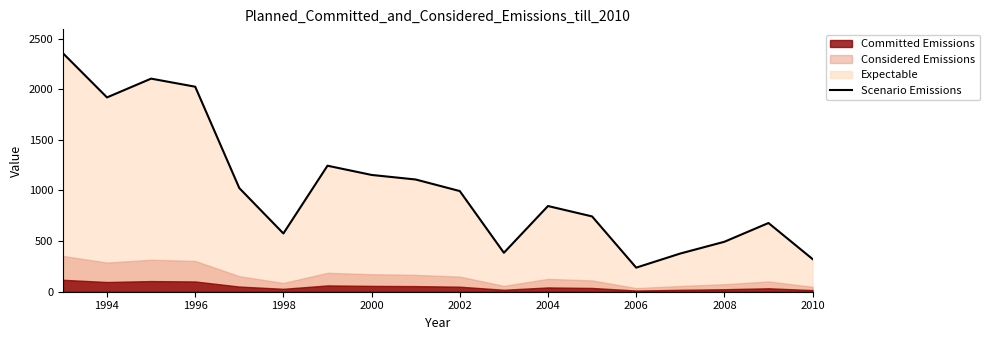

What is the sum of all values?

18582.1